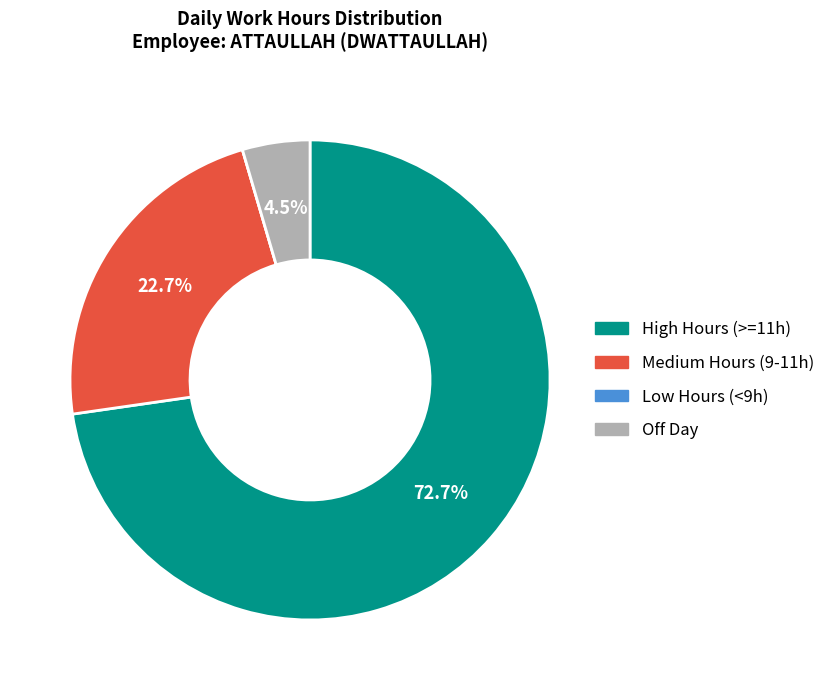

Is there any slice that represents more than half of the pie?

Yes